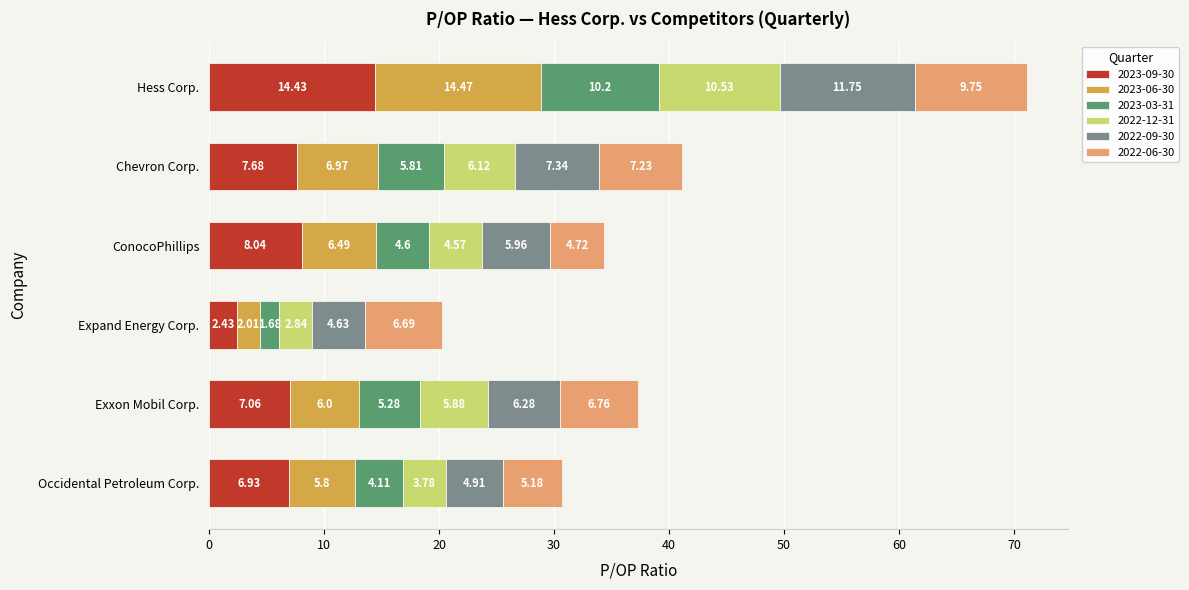

Where is 2023-09-30 nearest to the value 8?

ConocoPhillips